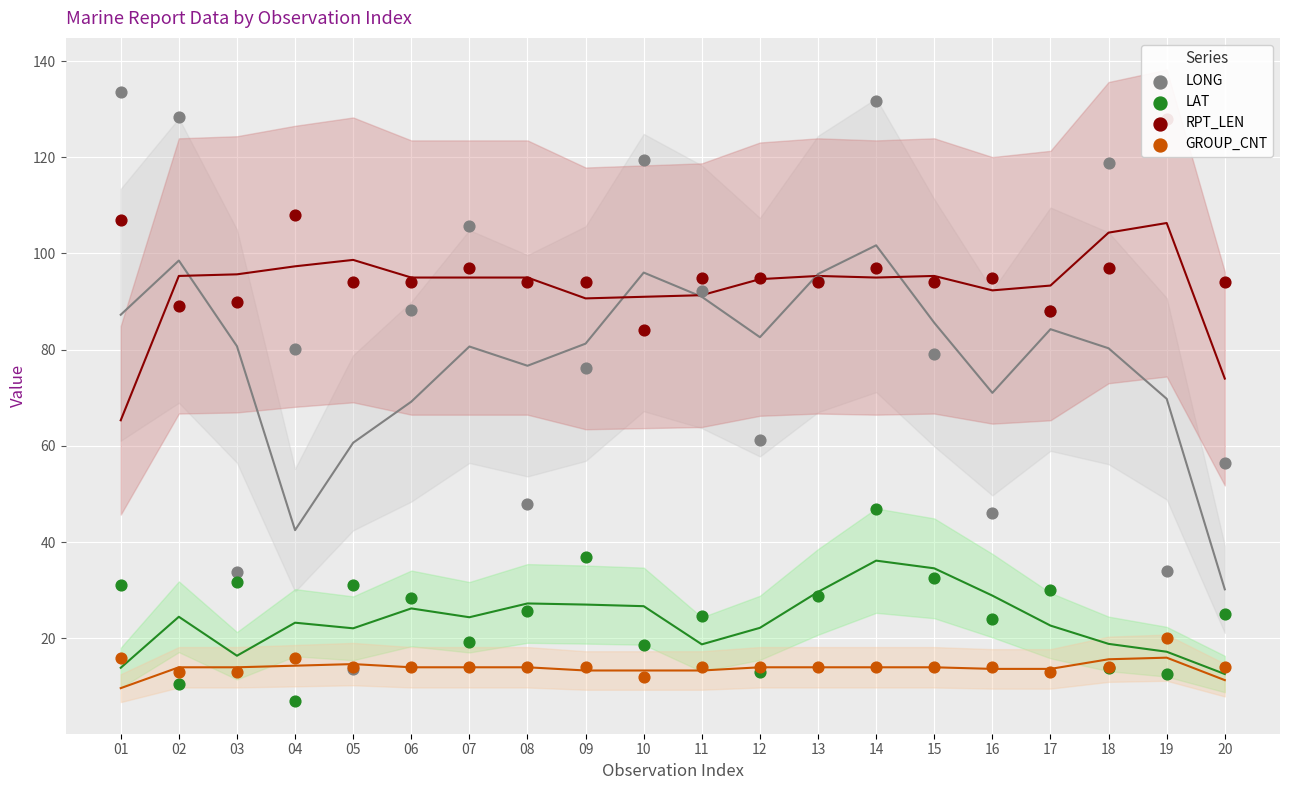

What is the total value across all series at 05?

152.7